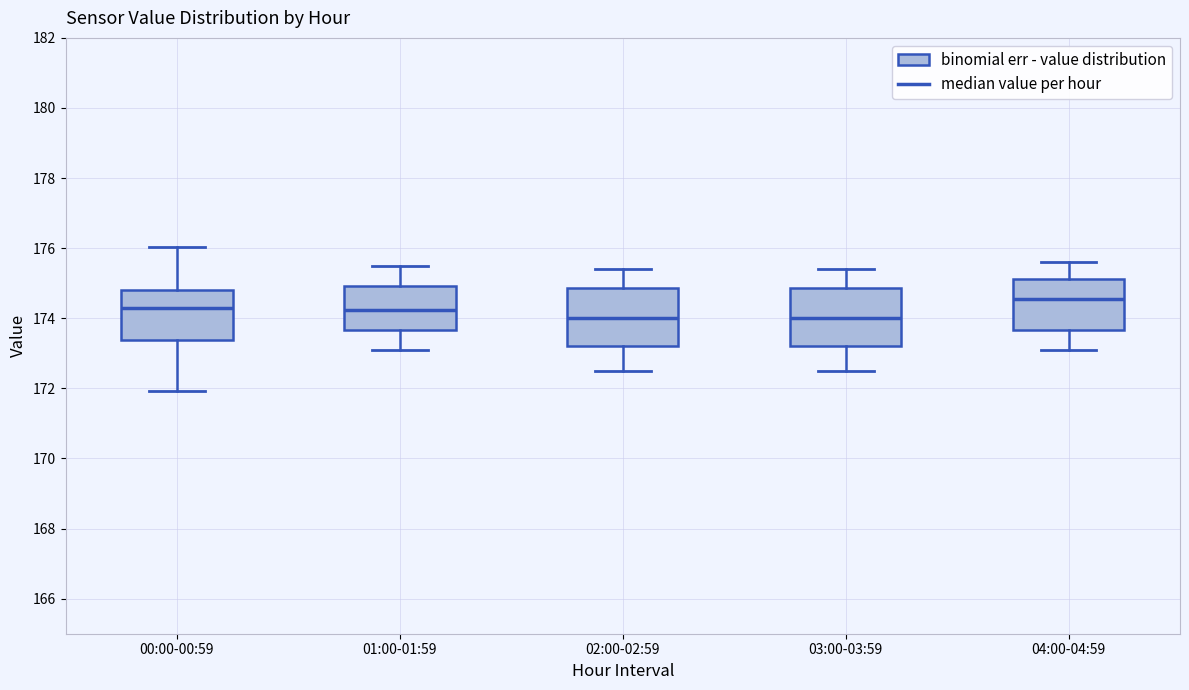

Where does the median line of the box for 04:00-04:59 sit on the y-axis? The values are not printed on the chart, so give them approximately, as read against the axis.

174.6